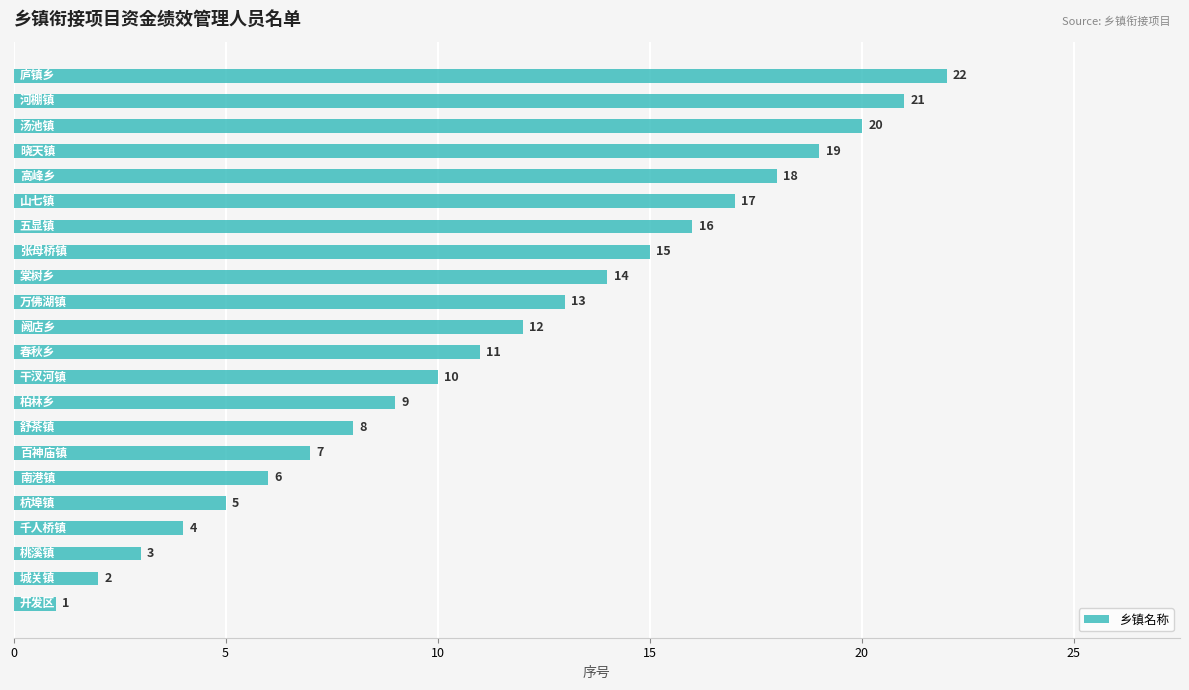

What is the sum of all values?

253